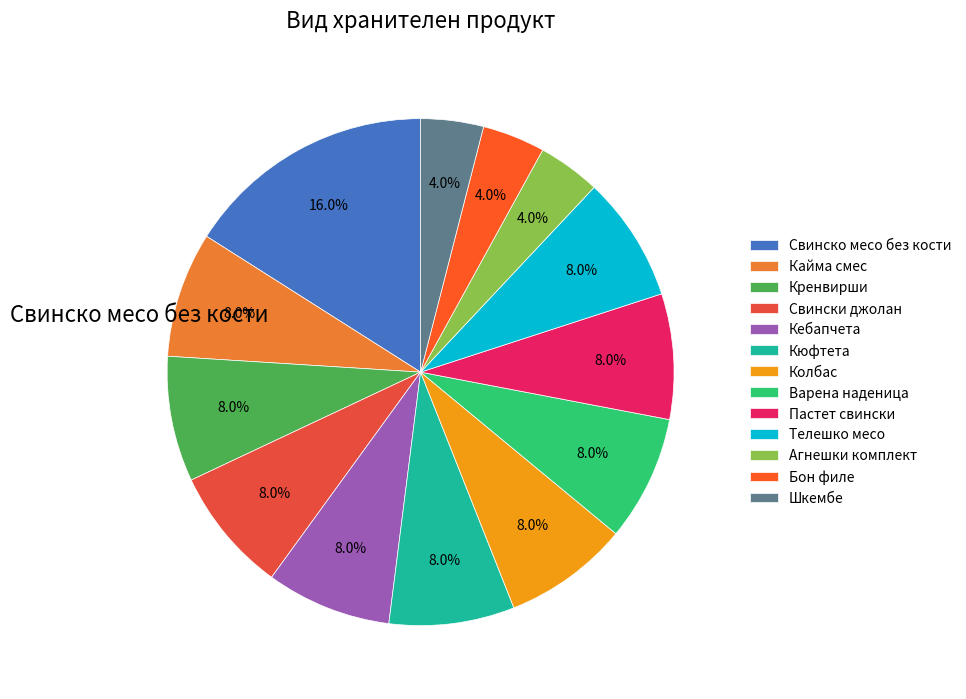

Is there any slice that represents more than half of the pie?

No